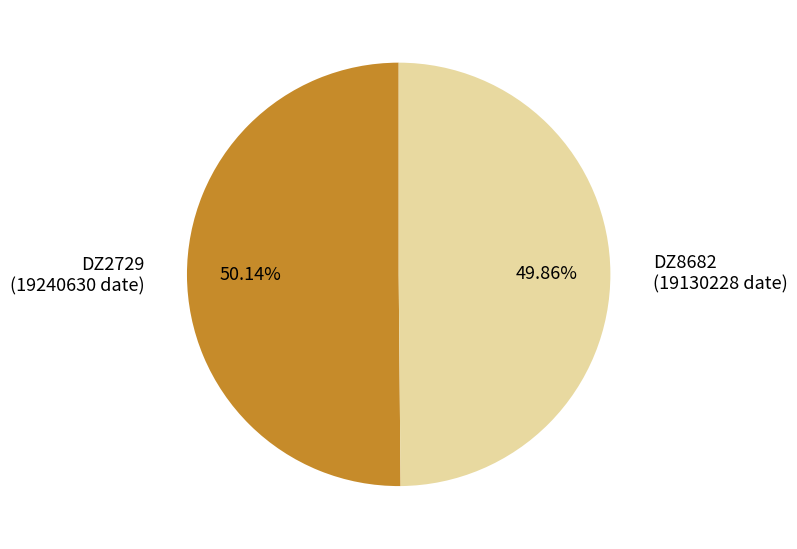

Does any single category account for the majority?

Yes